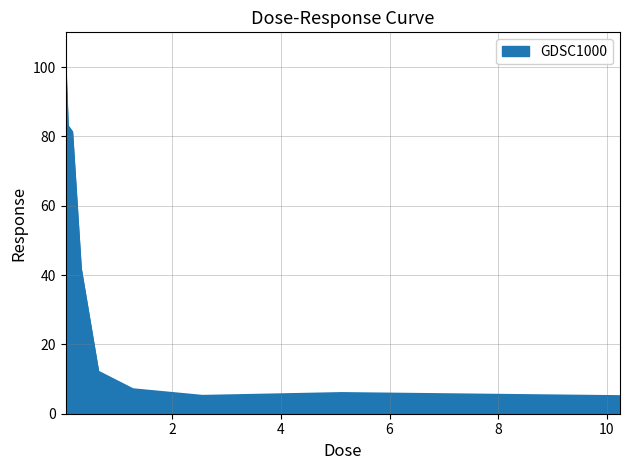

How many distinct data groups are displayed?

1